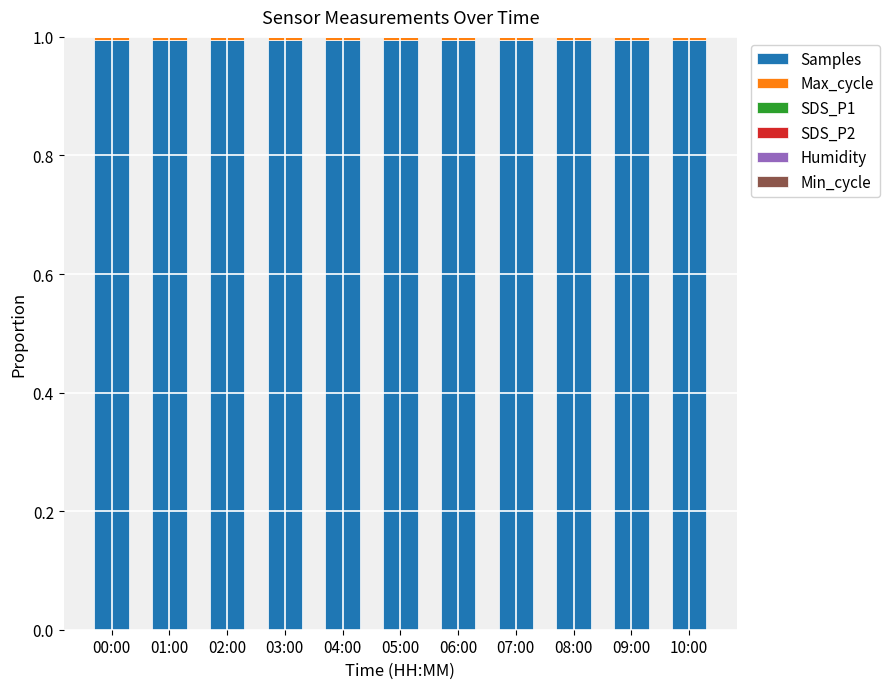

What is the total value across all series at 01:00?

1.0